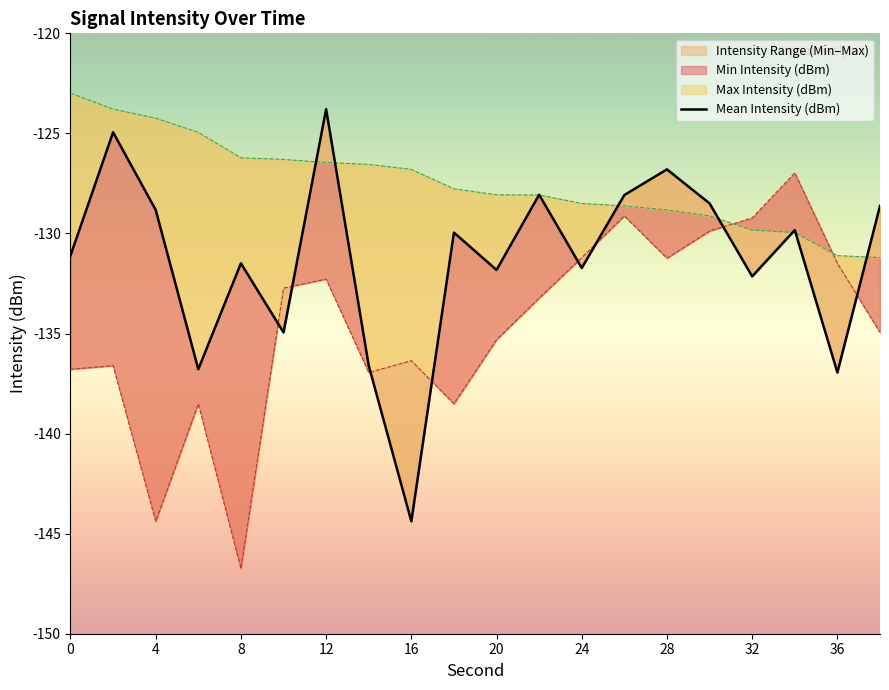

What is the sum of all values?

-2625.4